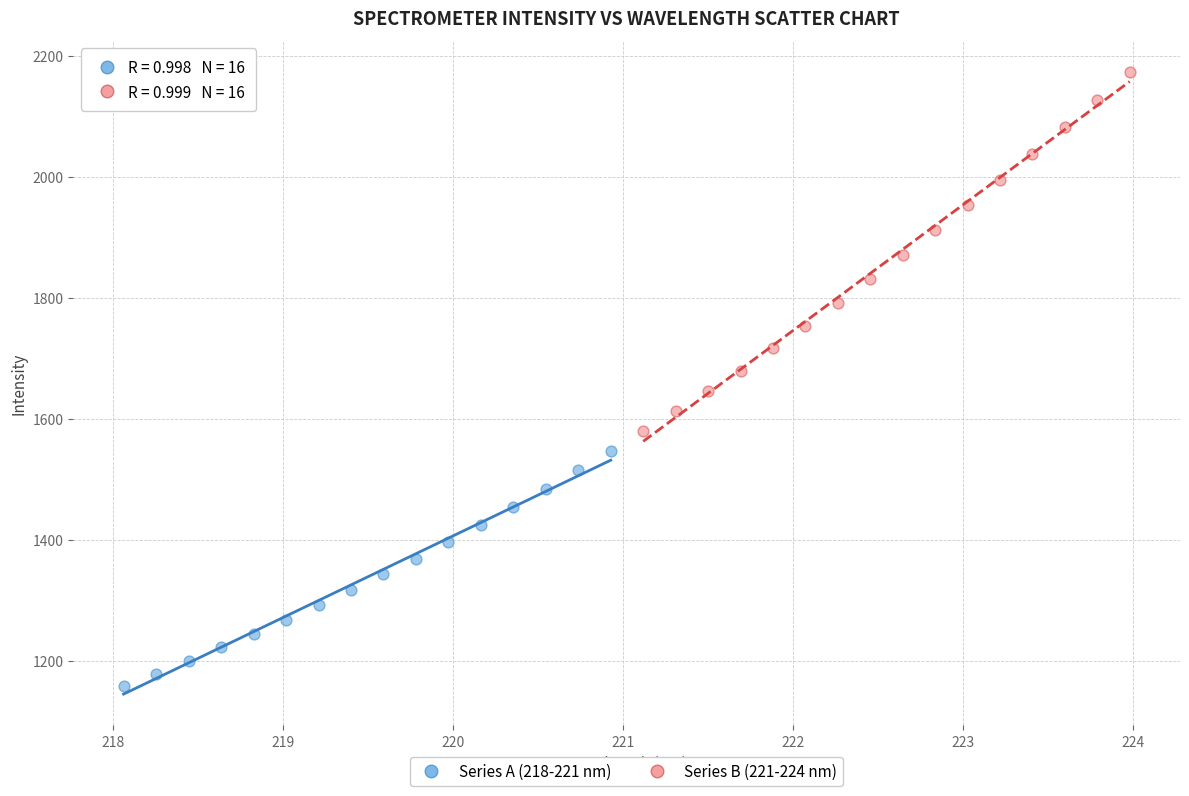

Which series contains the highest Y value?

Series B (221-224 nm)